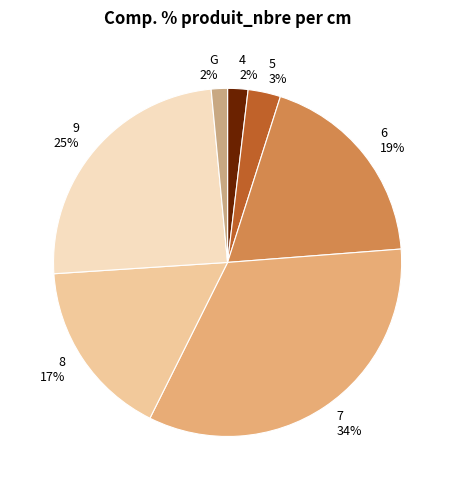

Does any single category account for the majority?

No